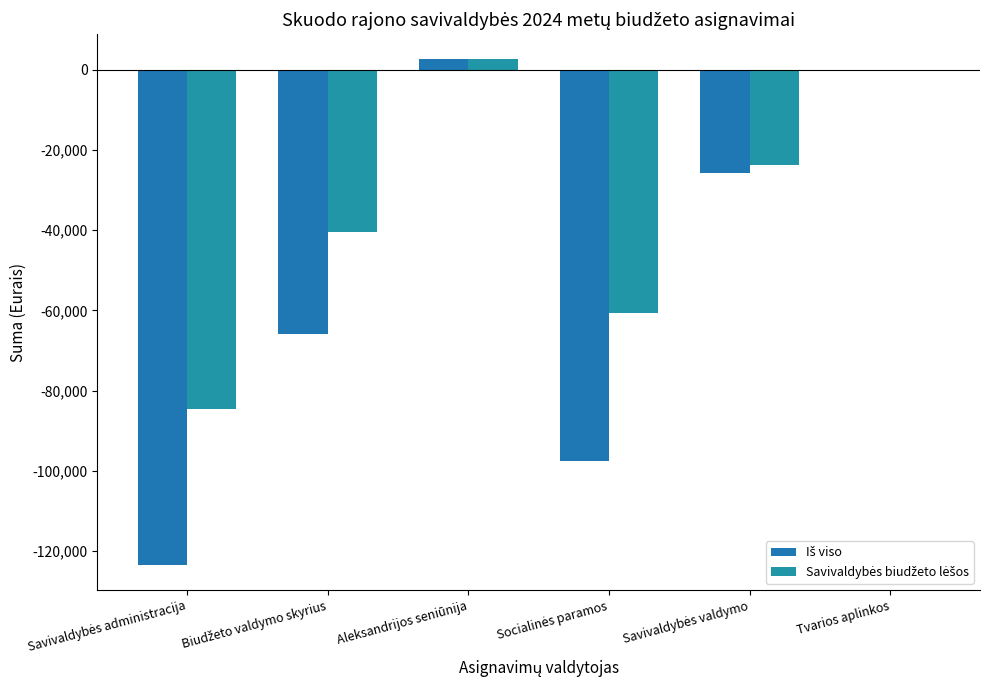

What is the smallest value displayed?

-123346